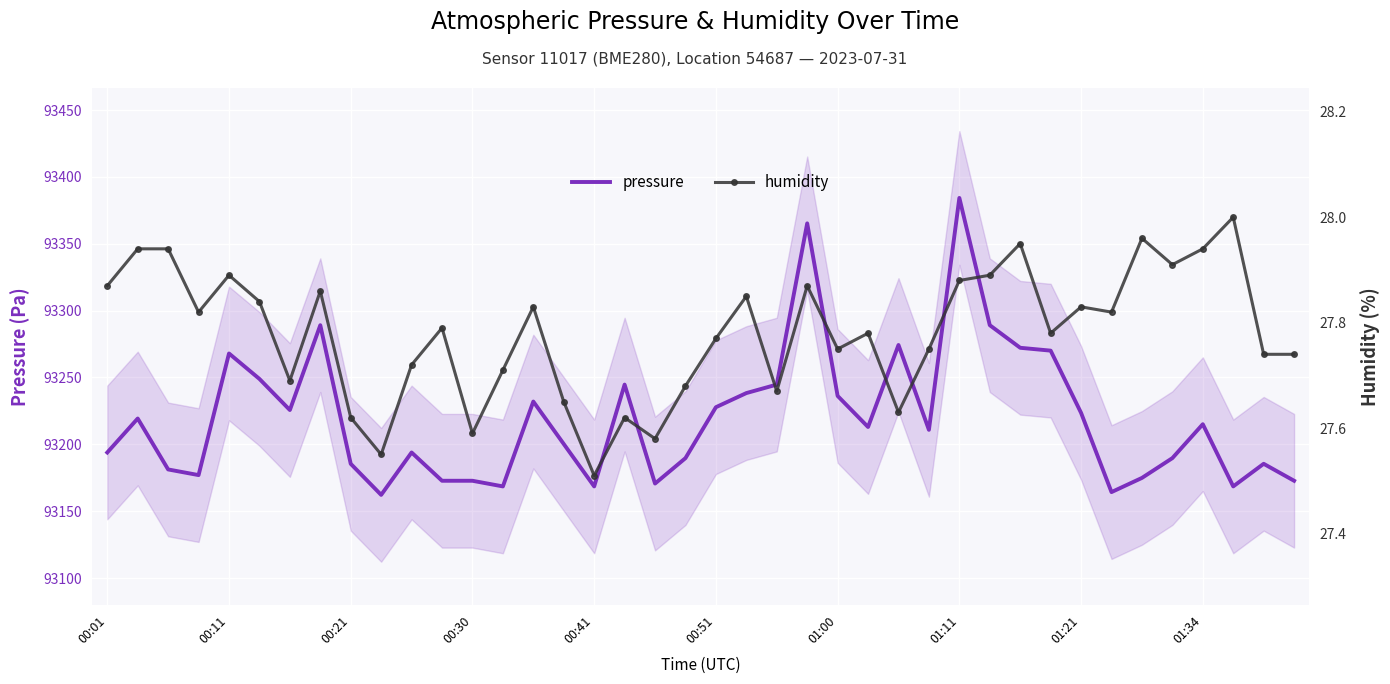

Which category has the highest value in the pressure series?

01:11